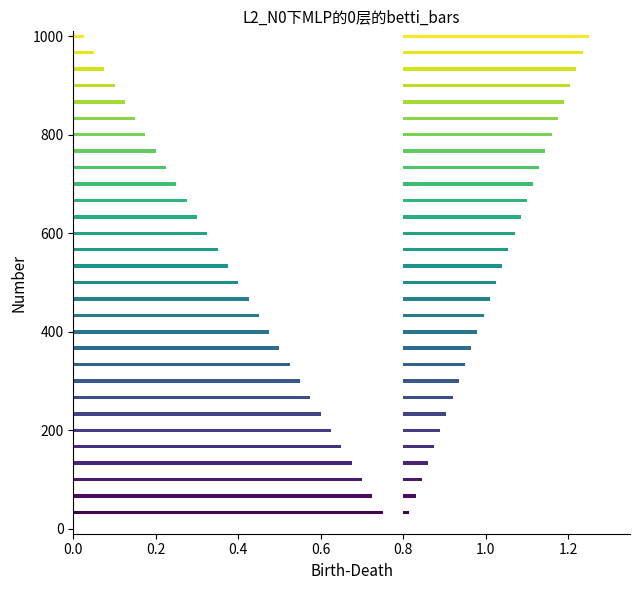

What is the difference between the maximum and minimum values in the Group_I series?

29